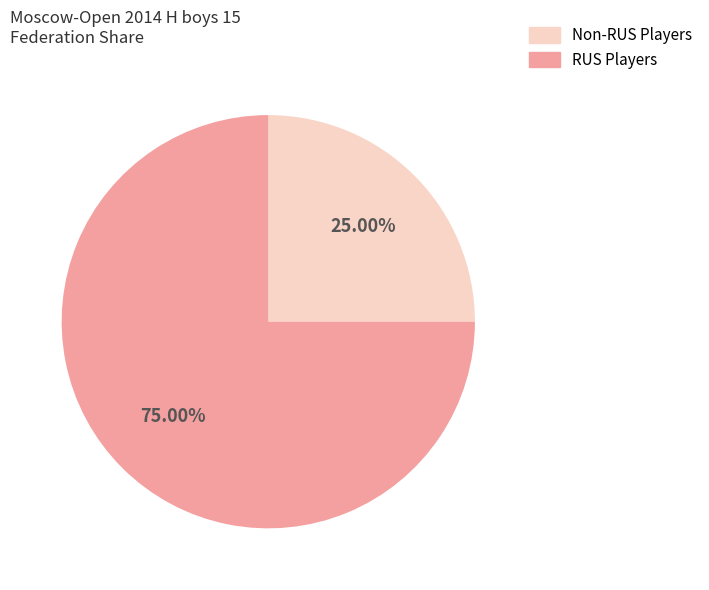

Does any single category account for the majority?

Yes